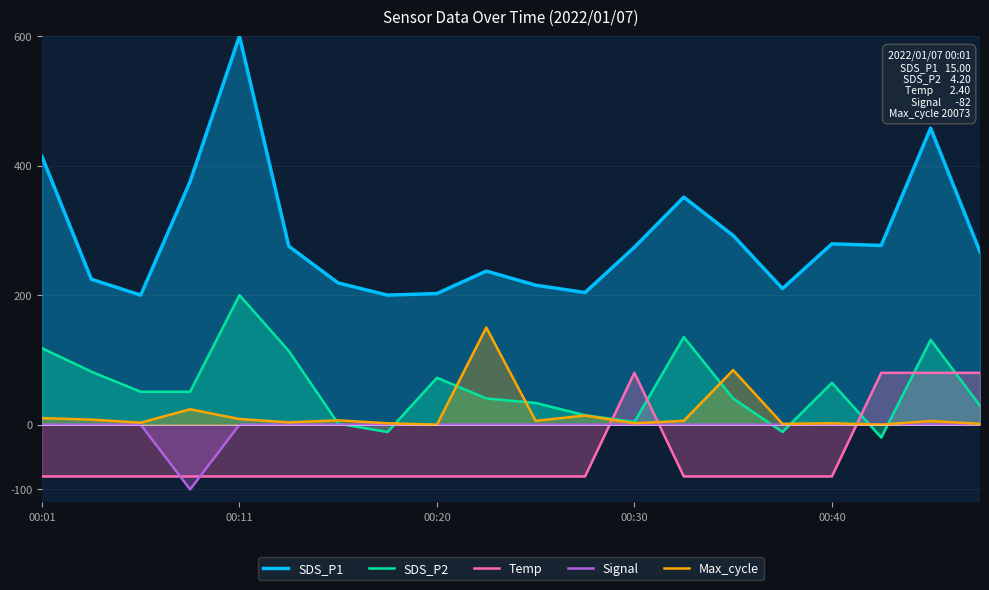

After their last crossing, which series has the higher values: SDS_P2 or Temp?

Temp